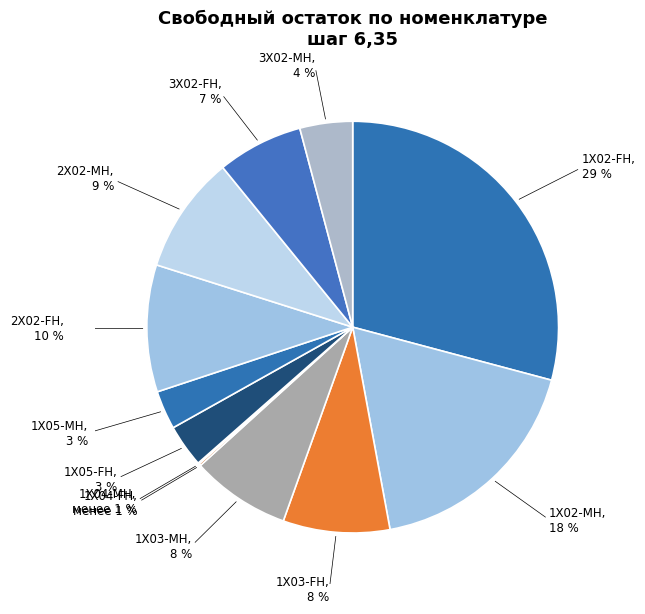

Is 1X02-MH the majority of the pie?

No